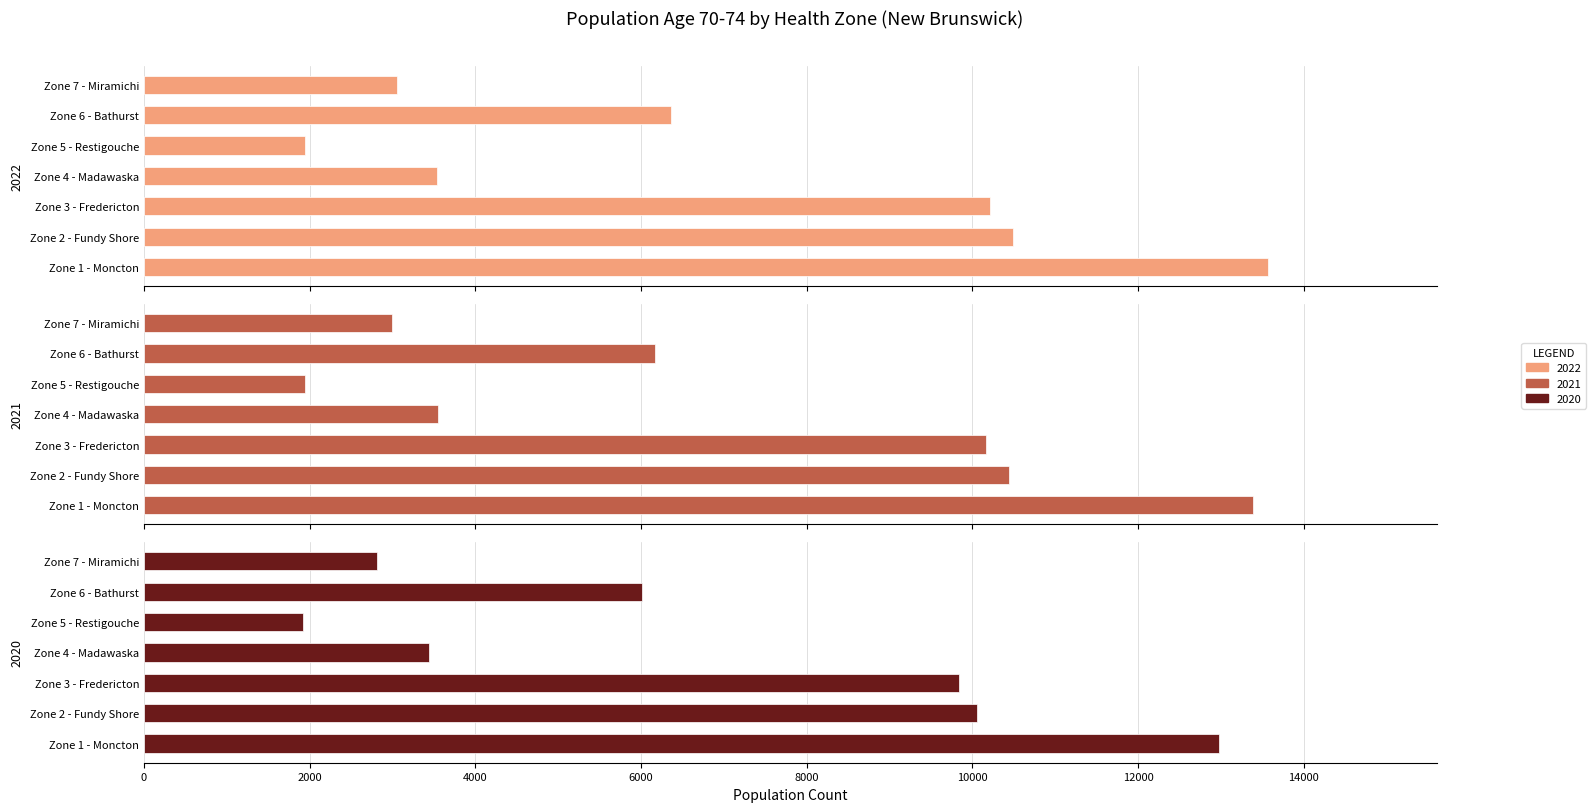

What is the value of the 2022 bar at the 2nd from the left?

10484